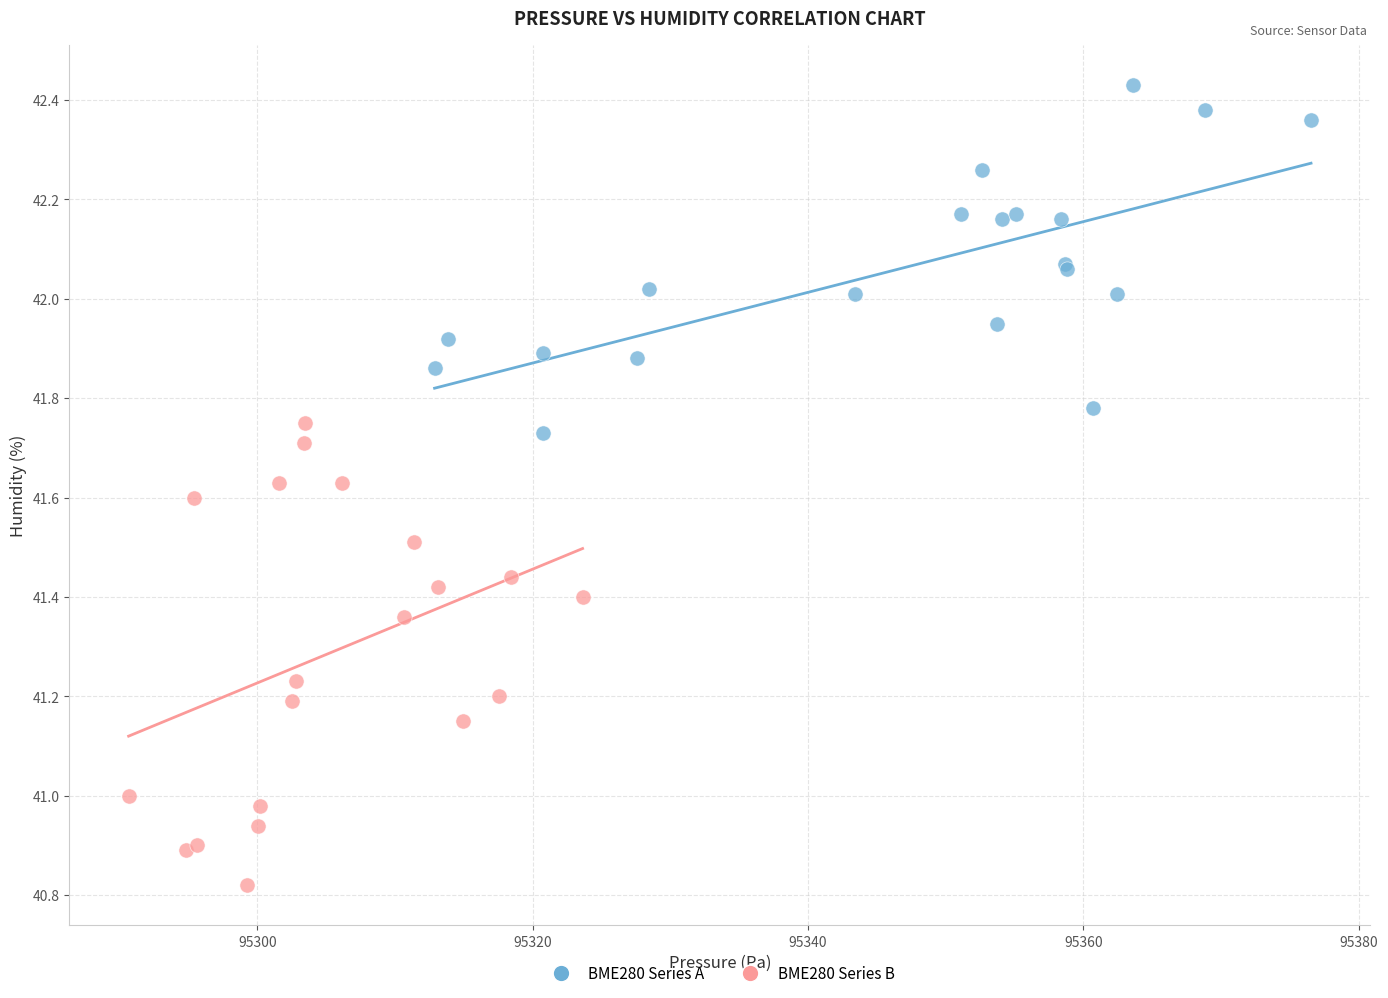

Which series has the largest Y range (max minus min)?

BME280 Series B